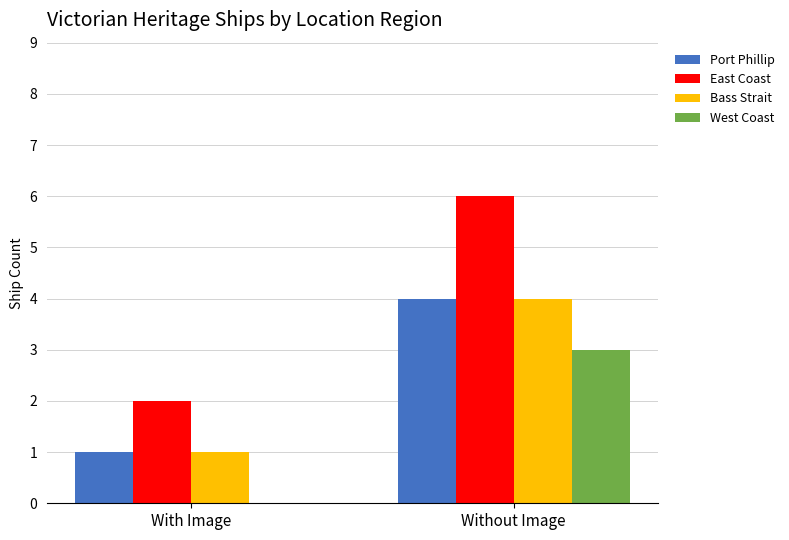

Which series has the largest total across all categories?

East Coast